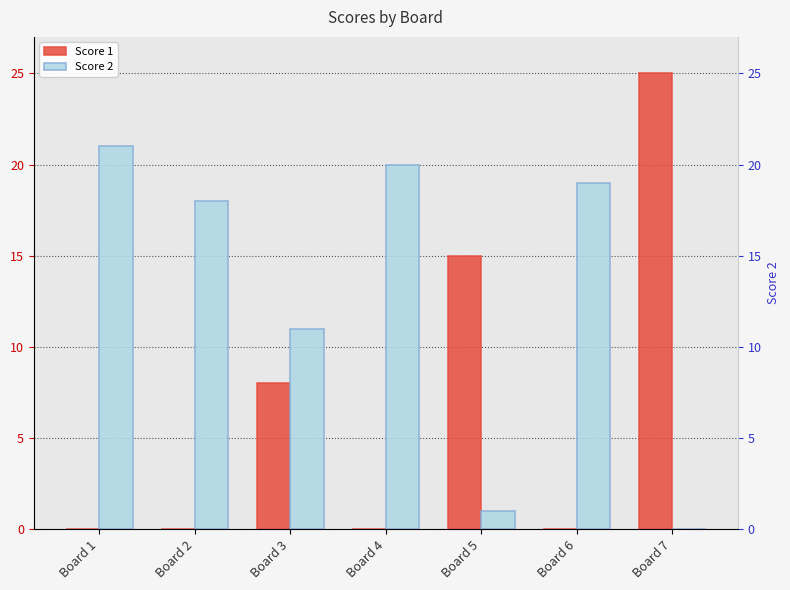

What is the spread (max minus min) of values at Board 1?

21